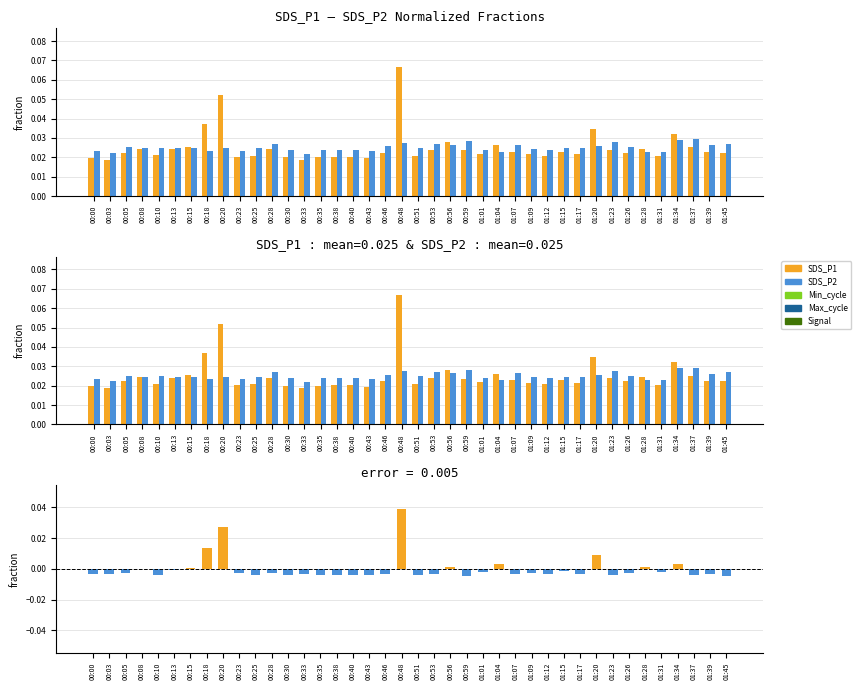

Between 01:15 and 00:28, which is larger?

00:28